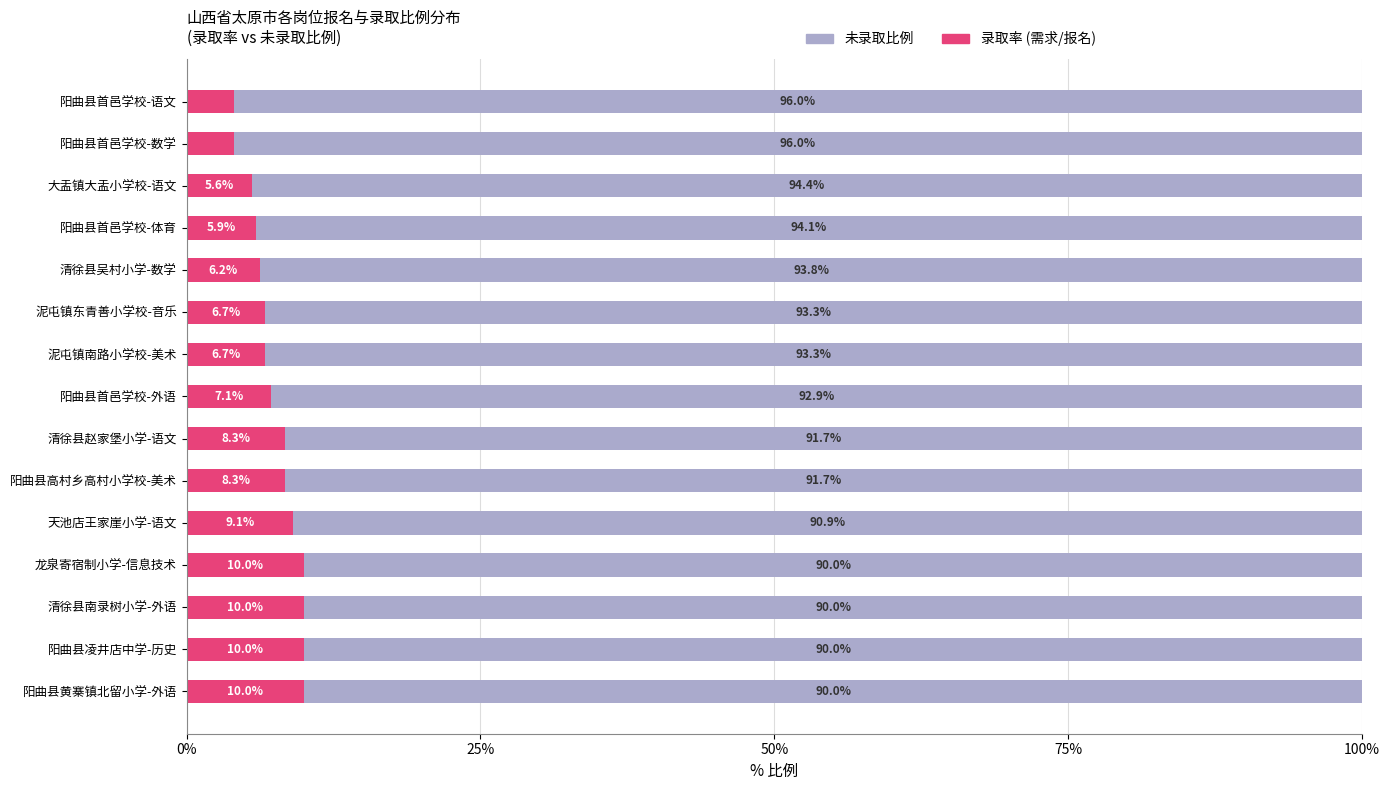

Where is 录取率 (需求/报名) nearest to the value 7?

阳曲县首邑学校-外语